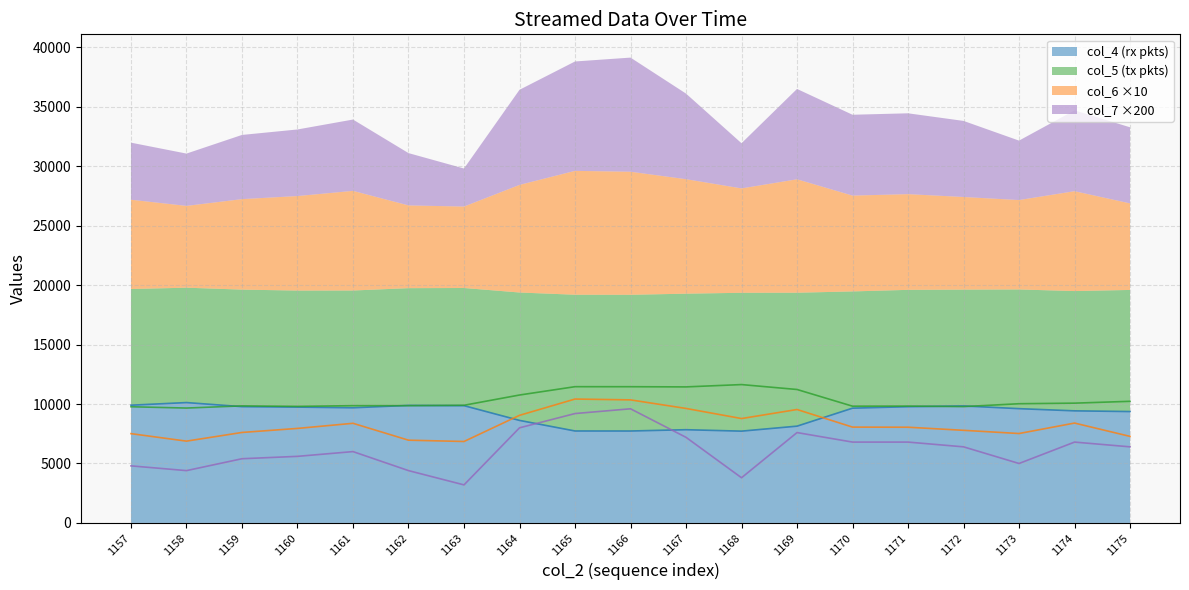

Which category has the highest value in the col_5 series?

1168